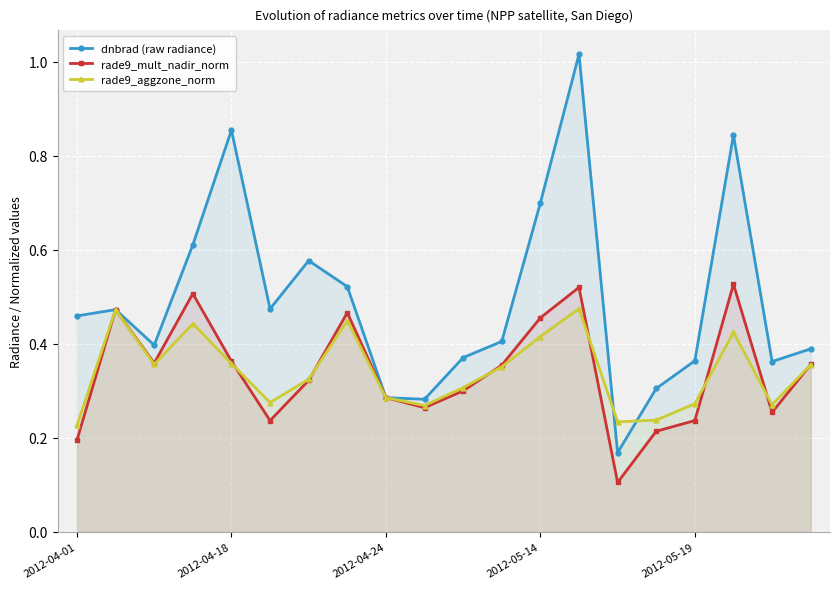

True or false: dnbrad (raw radiance) has more than 0 interior local peaks.

True